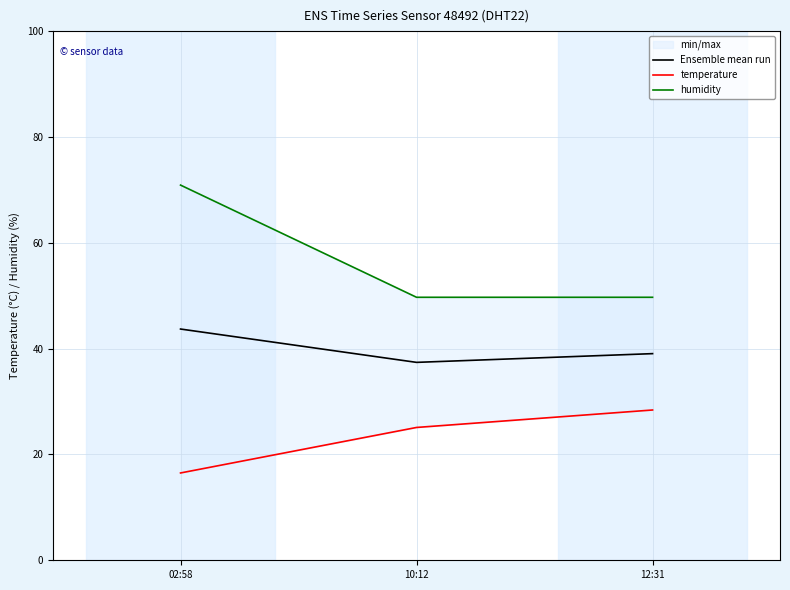

How many lines are shown in the chart?

3